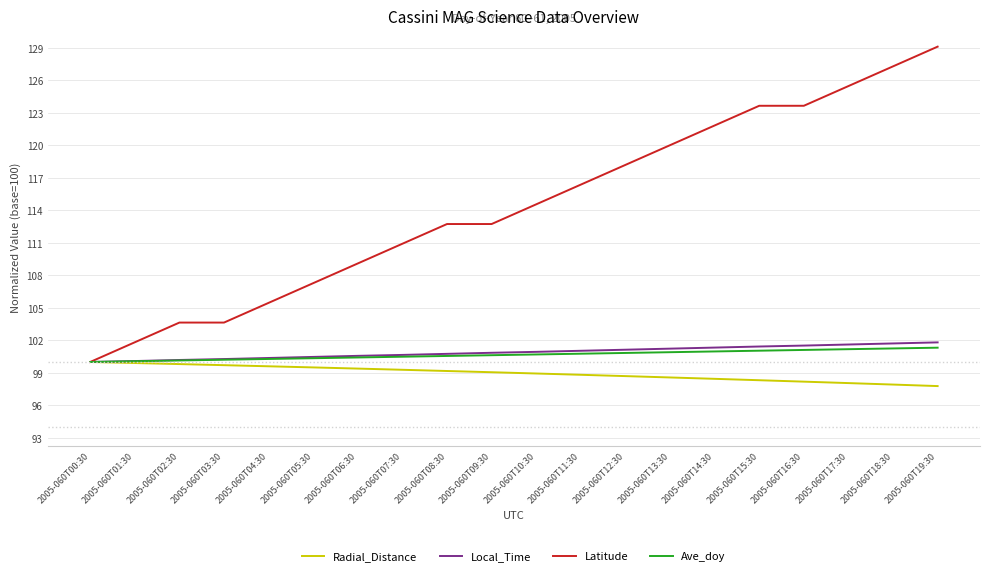

The value of Local_Time at 2005-060T13:30 is 101.2. True or false?

True